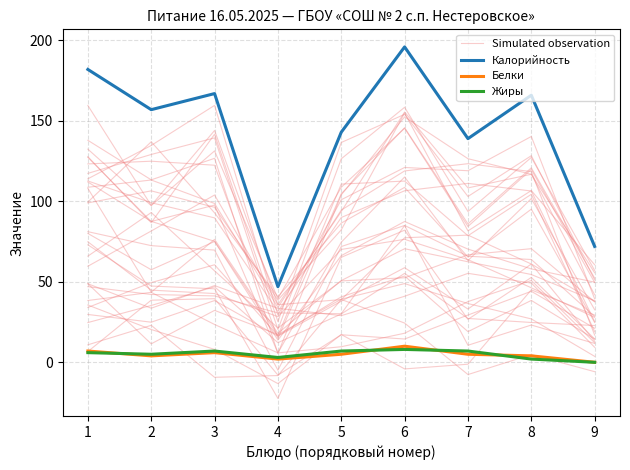

What is the average value of the Белки series?

4.8